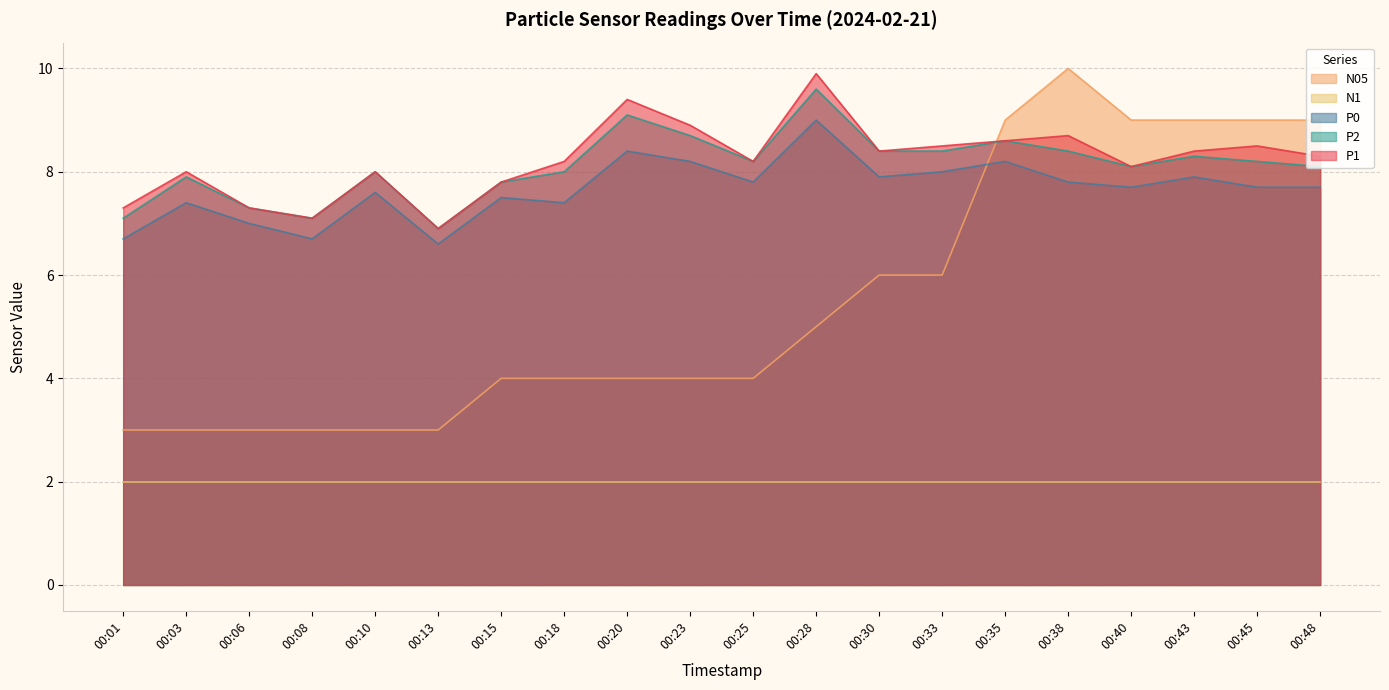

At 00:38, list the series in order from smallest to largest.

N1, P0, P2, P1, N05